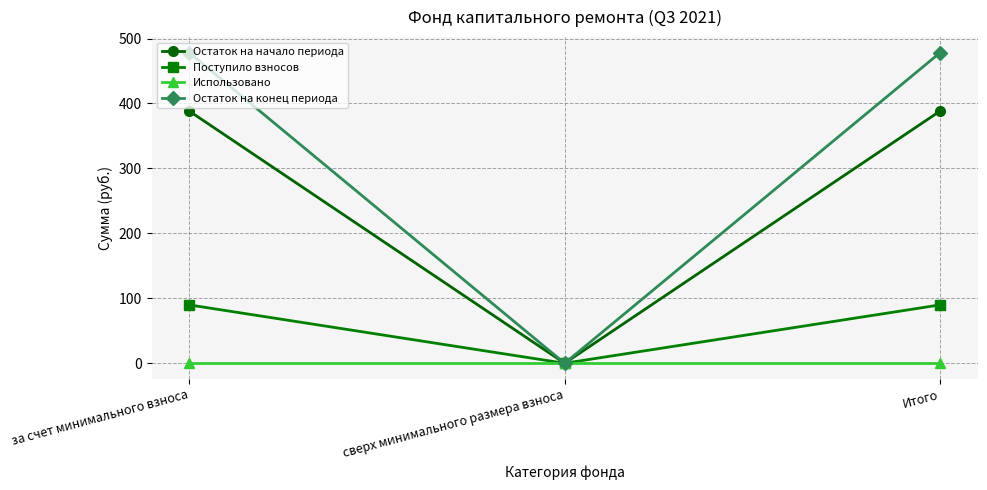

At which label does Остаток на начало периода first exceed 388?

за счет минимального взноса